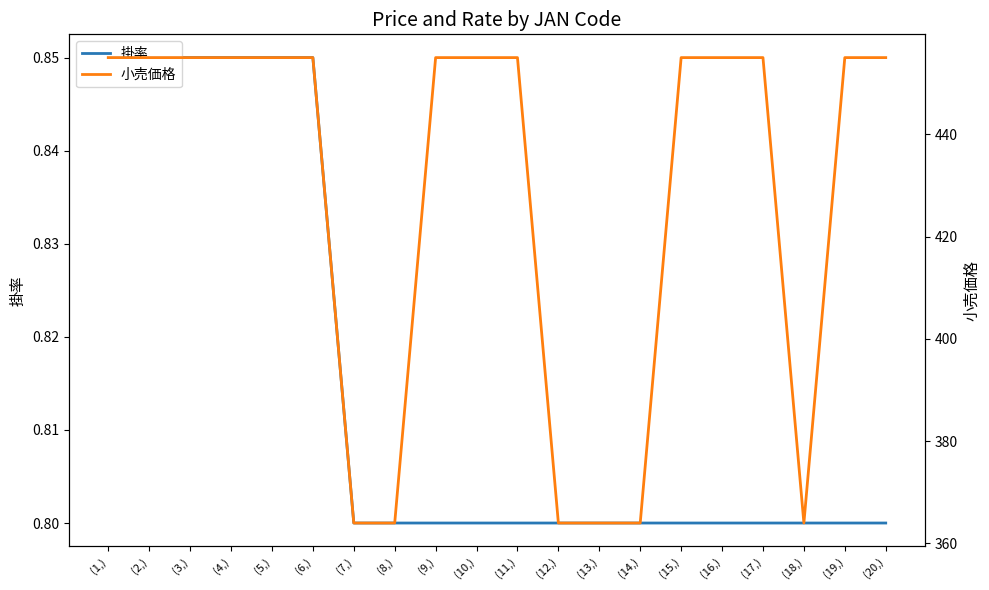

Count the 小売価格 values in the range 364 to 455.

20